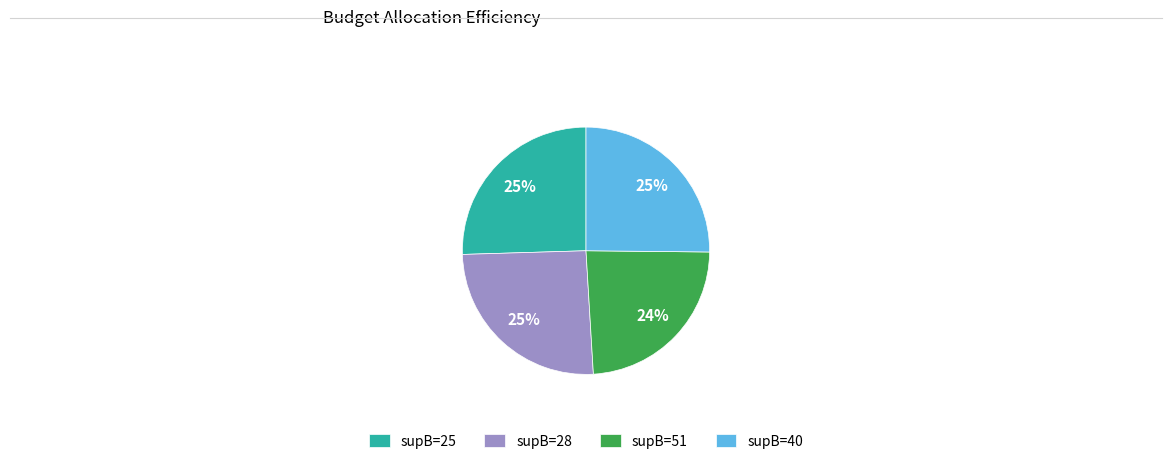

Combined, do supB=51 and supB=28 account for over 50%?

No